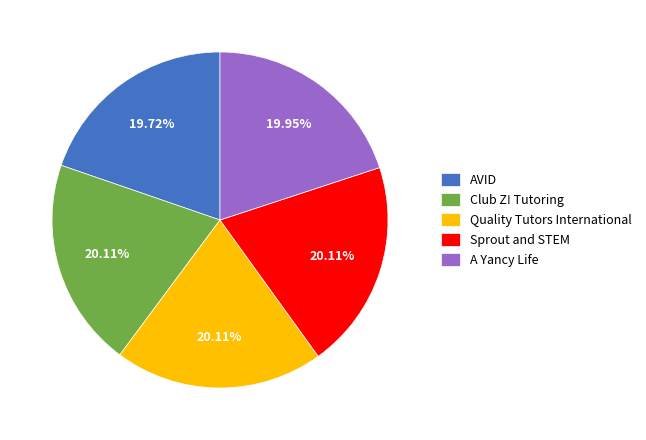

Approximately how many times larger is the value at AVID compared to Club Z! Tutoring?

1.0